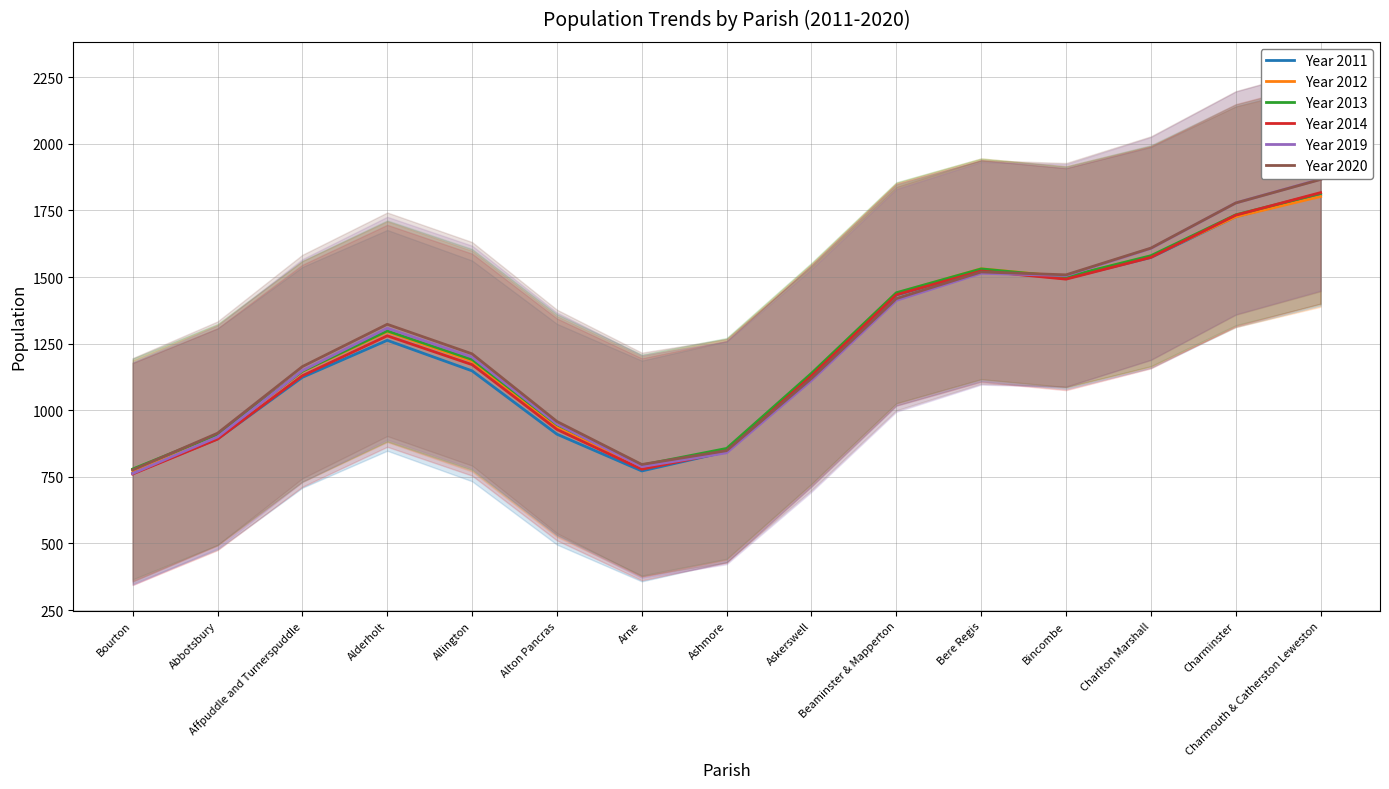

In Year 2013, how many points are lower than both neighbors (excluding endpoints)?

2